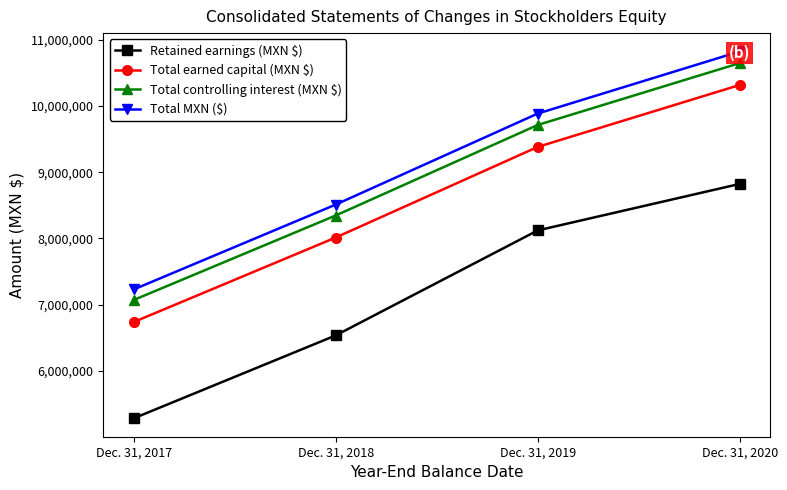

True or false: Retained earnings (MXN $) has more than 0 points higher than both neighbors.

False